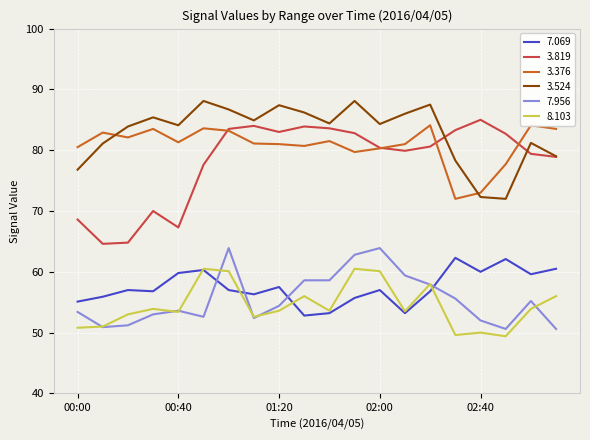

What is the value of the   3.819 point at the 1st from the left?

68.6